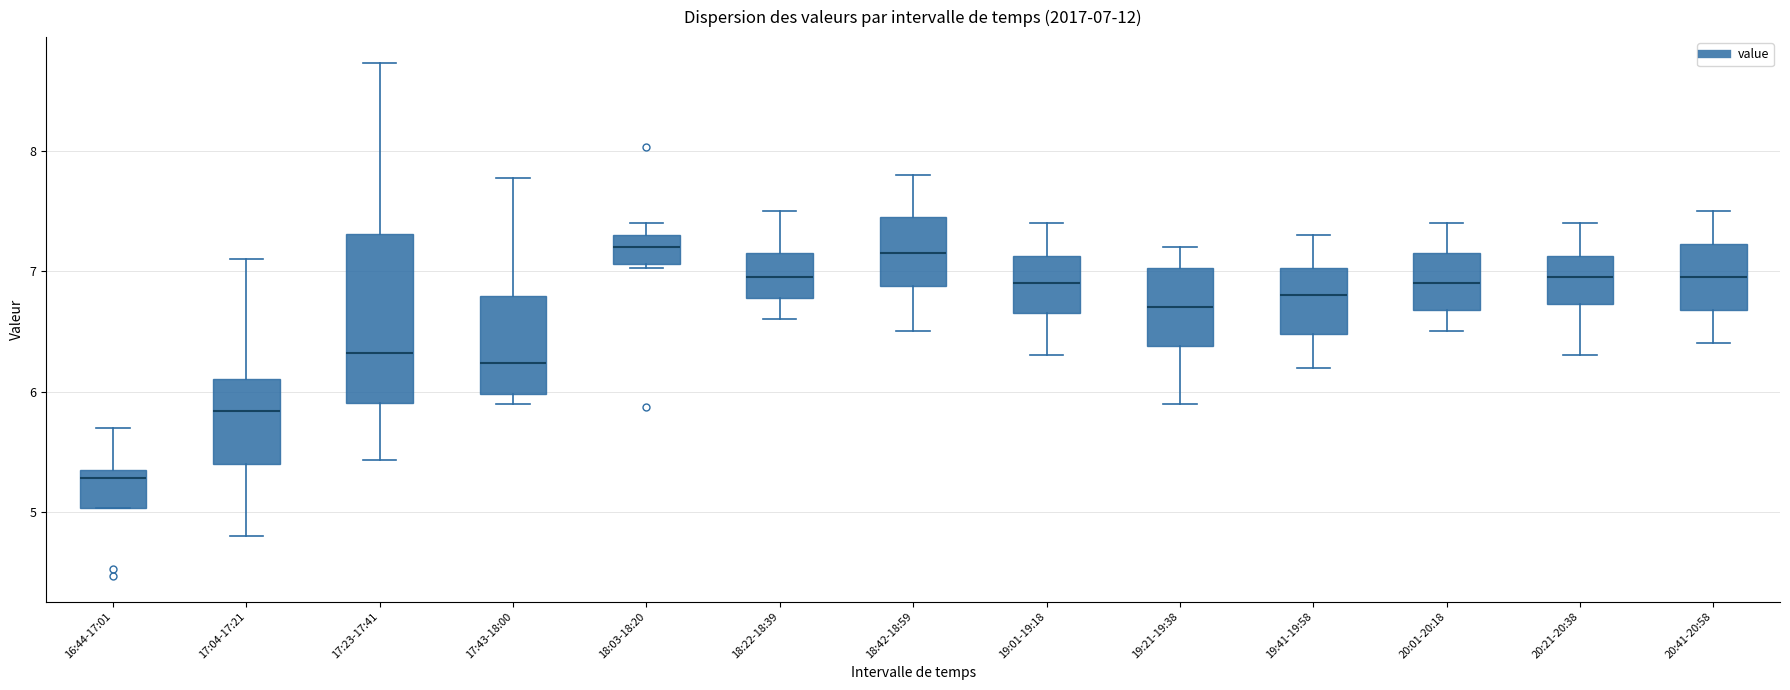

Which box is the tallest, from its lower edge to its upper edge?

17:23-17:41